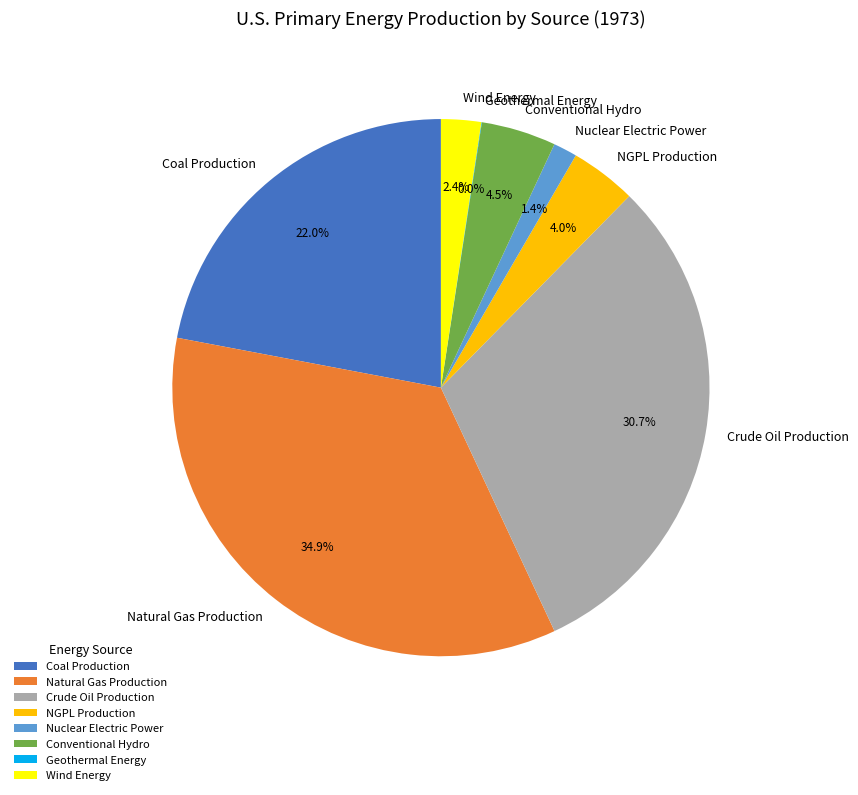

What is the ratio of the value at Natural Gas Production to the value at Crude Oil Production?

1.1